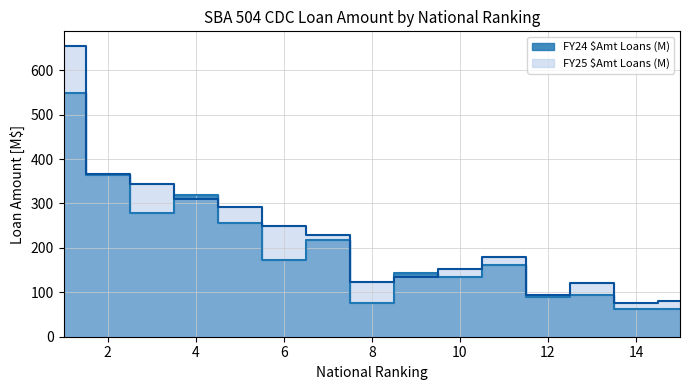

Which category has the highest value across all series?

1